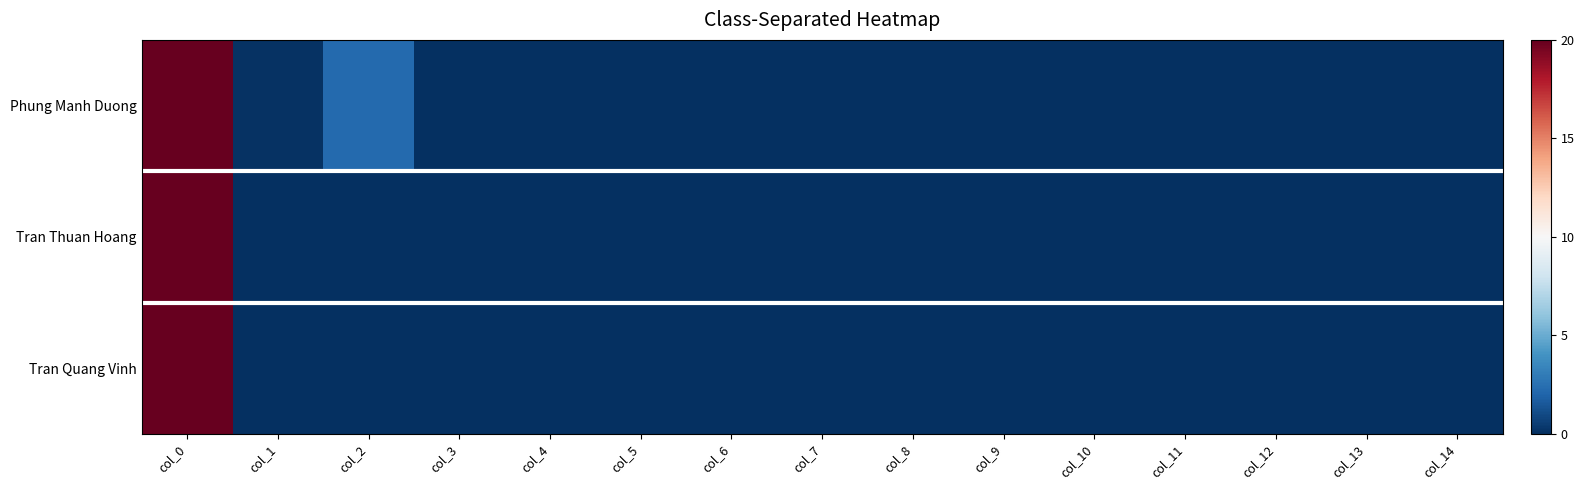

What is the greatest value displayed?

20.0